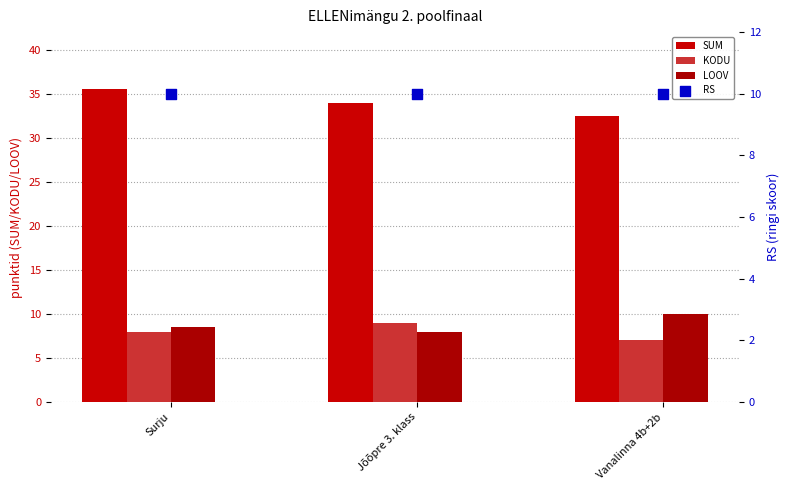

What are all the series names shown in the legend?

SUM, KODU, LOOV, RS